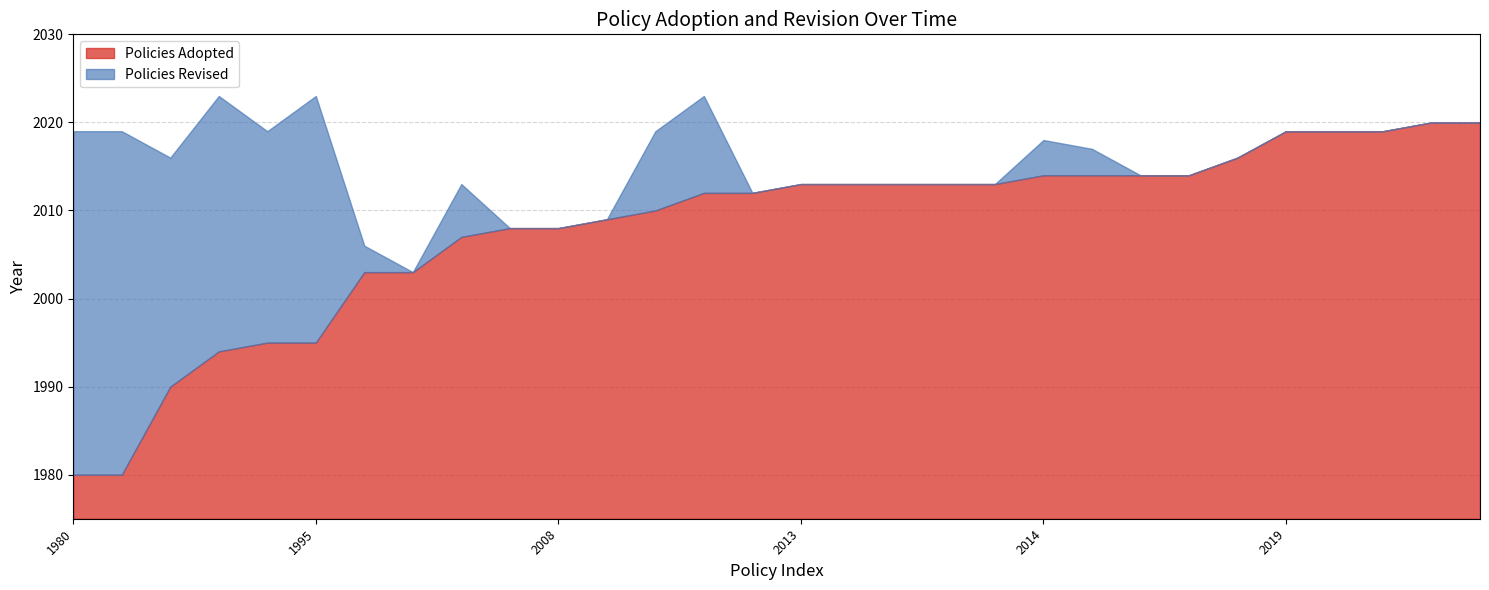

Rank the series by their average value, from lowest to highest.

Policies Revised, Policies Adopted